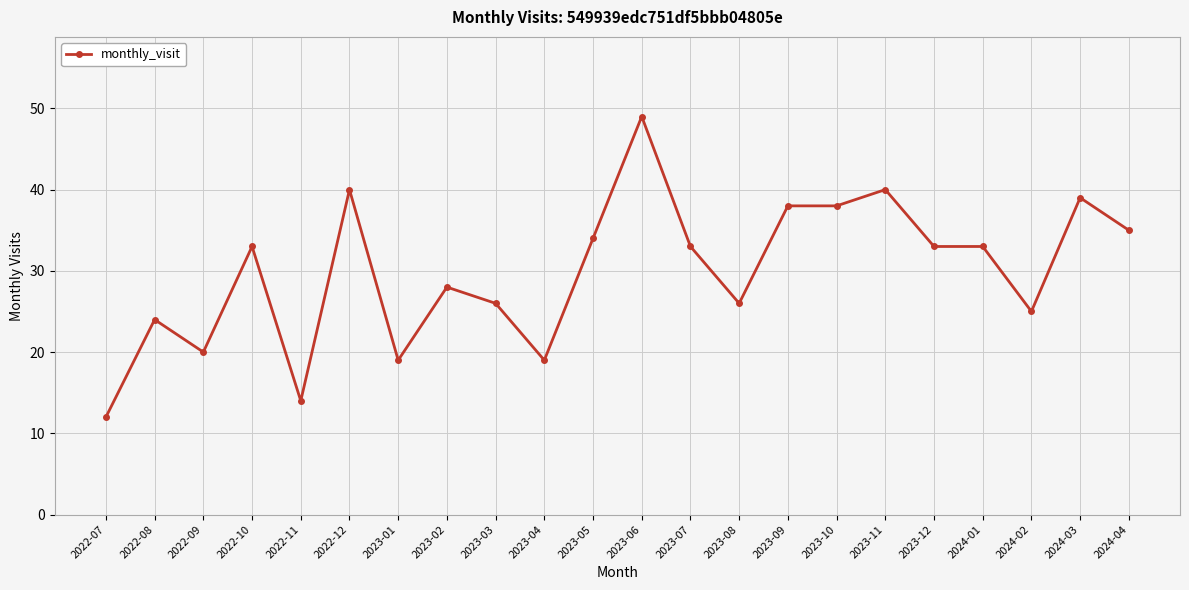

Where is the first local maximum?

2022-08